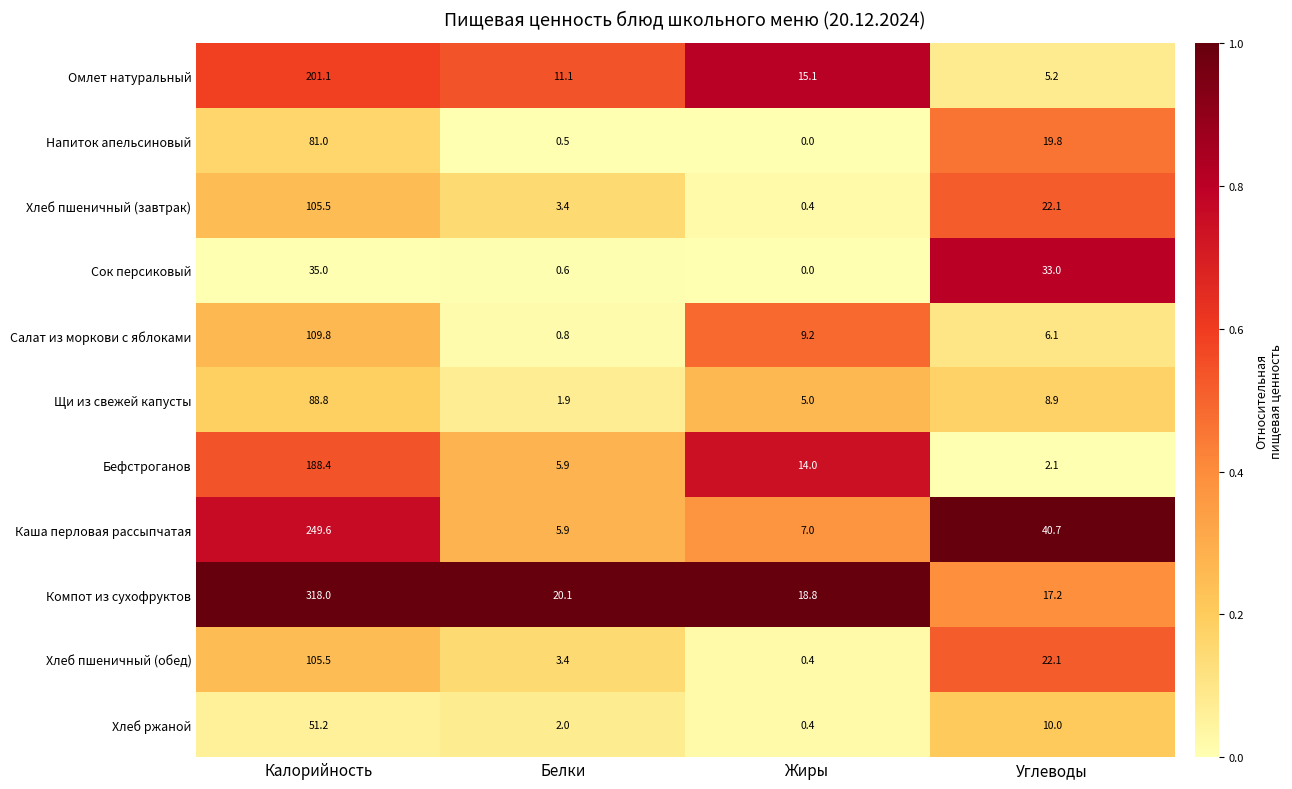

At which label is Щи из свежей капусты closest to 45?

Углеводы